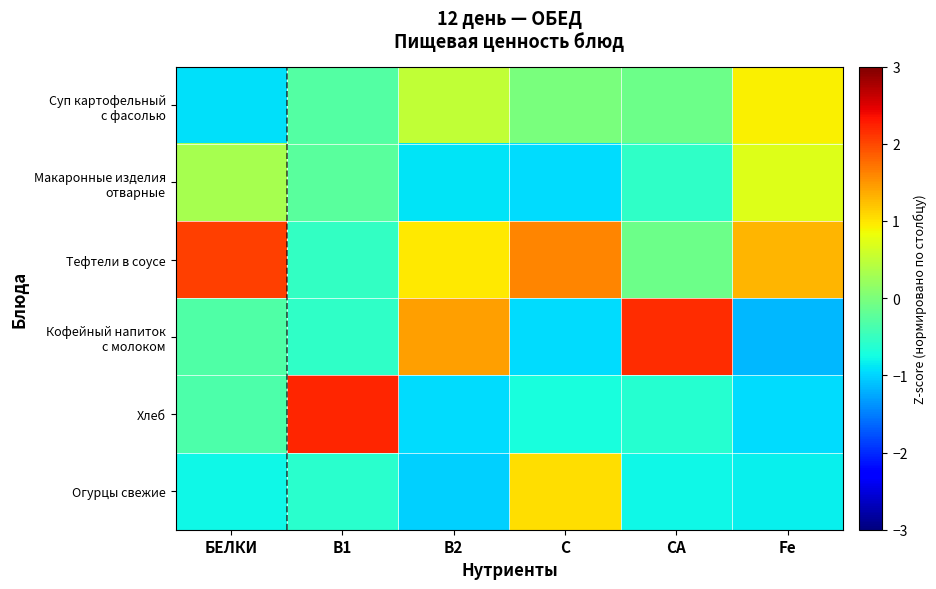

Which label corresponds to the largest value in the chart?

В1